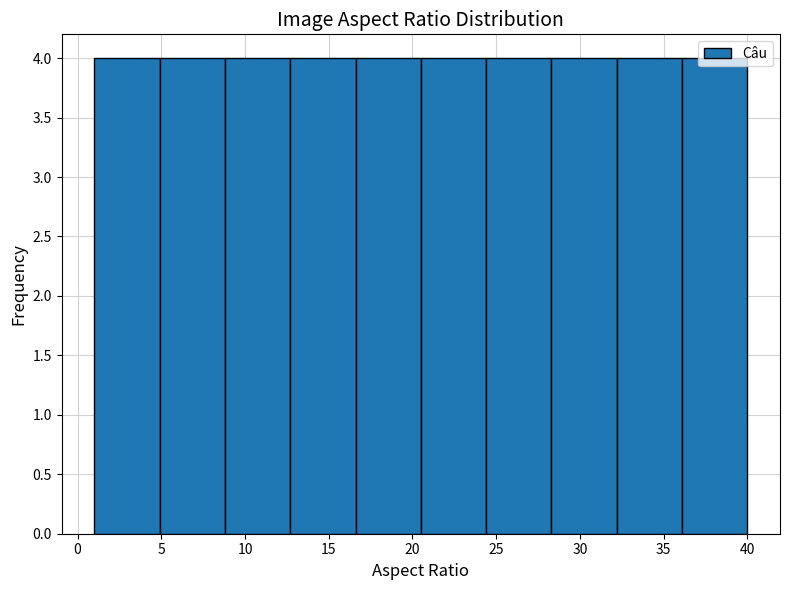

Reading left to right, list every bar in this chart as the range it spans on the x-axis followed by its height. Neither the bar edges nor the heights are printed on the chart, so give them approximately, as read against the axes.

1.0 to 4.9: 4
4.9 to 8.8: 4
8.8 to 12.7: 4
12.7 to 16.6: 4
16.6 to 20.5: 4
20.5 to 24.4: 4
24.4 to 28.3: 4
28.3 to 32.2: 4
32.2 to 36.1: 4
36.1 to 40.0: 4